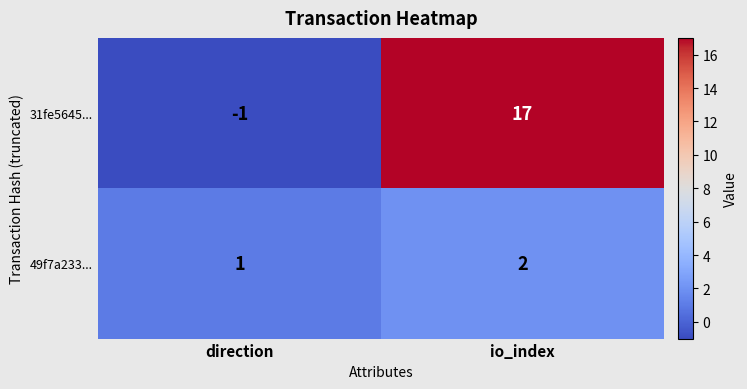

Where is 31fe5645... nearest to the value 8?

direction